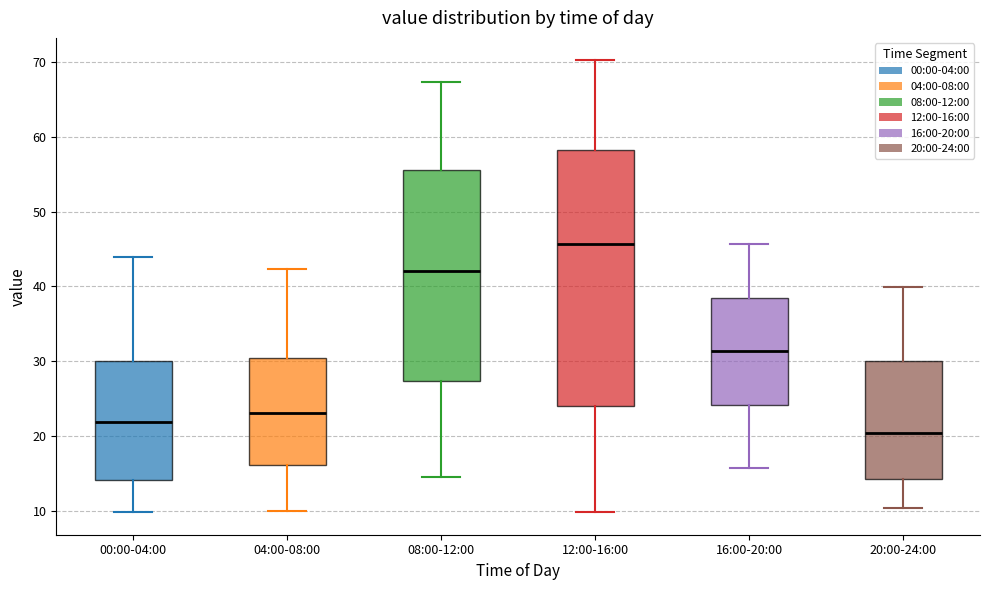

Reading left to right, read every box against the y-axis: the position of its median line, the range the box covers, and the ends of its whiskers. The values are not printed on the chart, so give them approximately, as read against the axis.

00:00-04:00: median 22, box 14 to 30, whiskers 10 to 44
04:00-08:00: median 23, box 16 to 30, whiskers 10 to 42
08:00-12:00: median 42, box 27 to 56, whiskers 15 to 67
12:00-16:00: median 46, box 24 to 58, whiskers 10 to 70
16:00-20:00: median 31, box 24 to 39, whiskers 16 to 46
20:00-24:00: median 20, box 14 to 30, whiskers 10 to 40